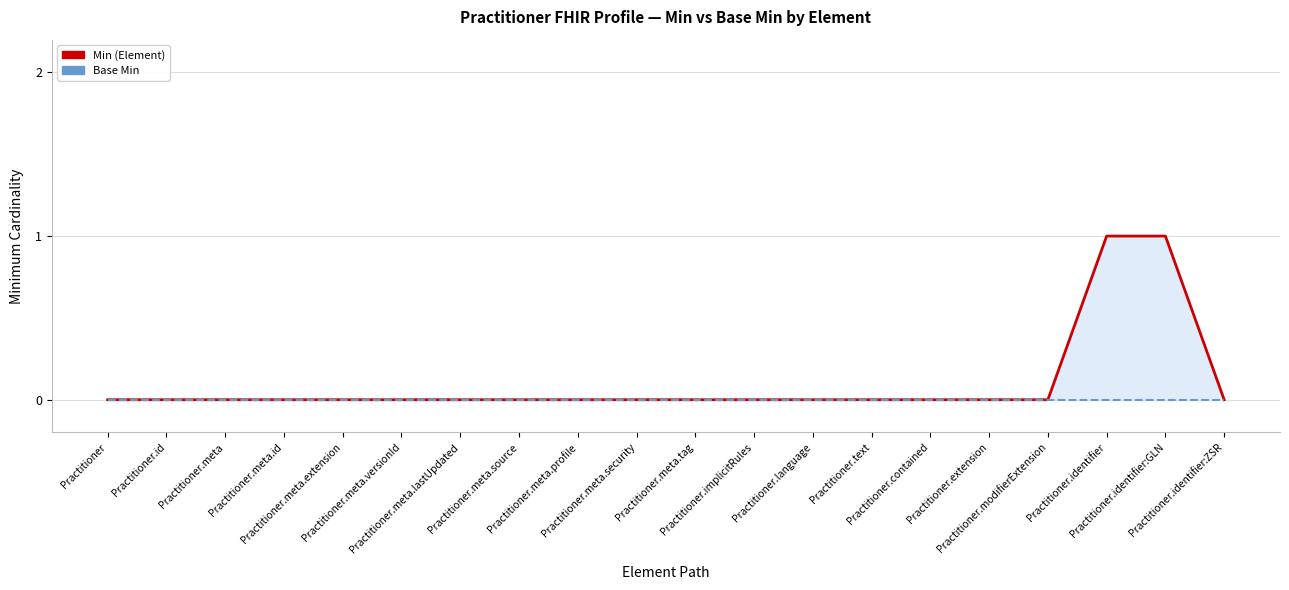

Is the value of Min (Element) at Practitioner.meta.lastUpdated greater than the value of Base Min at Practitioner.language?

No